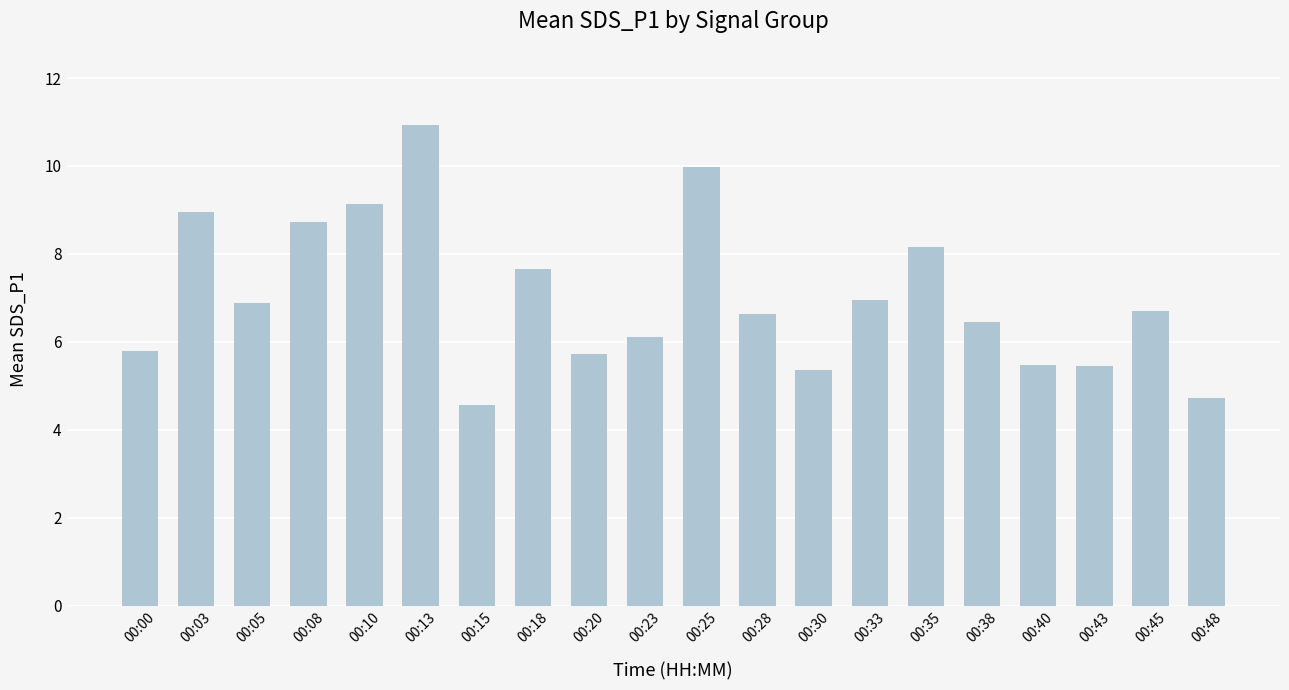

What is the value of the 9th bar from the left?

5.7